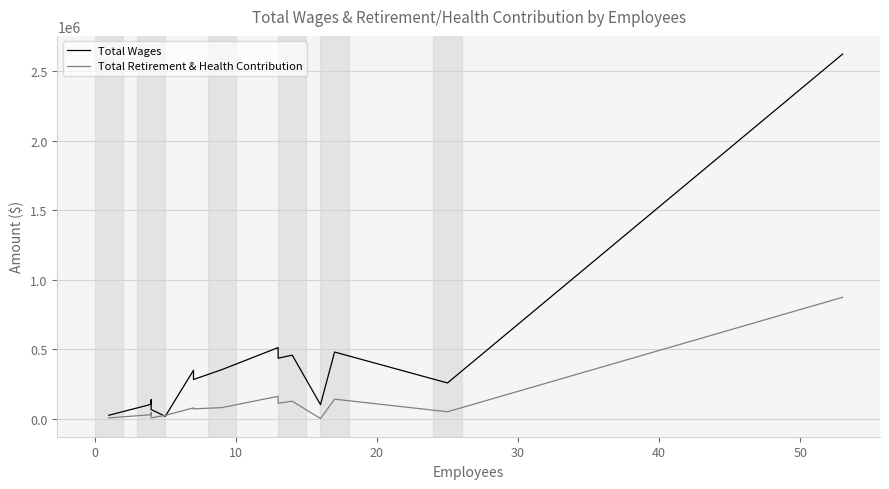

How many data points in Total Retirement & Health Contribution are above 72750?

7